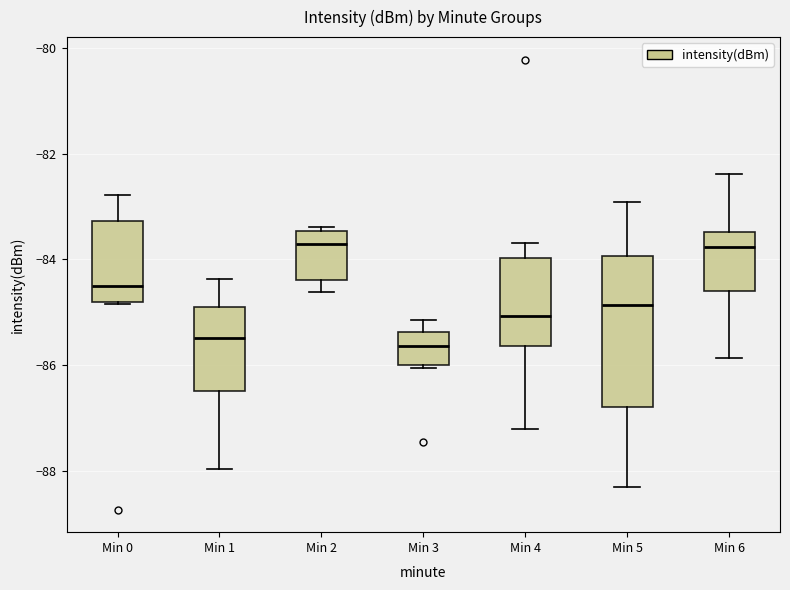

Reading left to right, transcribe this box plot: for each box, give where its median line is, the range the box spans, and where its two whiskers end, as read against the y-axis. The values are not printed on the chart, so give them approximately, as read against the axis.

Min 0: median -84.6, box -84.8 to -83.2, whiskers -84.8 to -82.8
Min 1: median -85.4, box -86.4 to -84.8, whiskers -88.0 to -84.4
Min 2: median -83.8, box -84.4 to -83.4, whiskers -84.6 to -83.4 (just above the box's upper edge)
Min 3: median -85.6, box -86.0 to -85.4, whiskers -86.0 (just below the box's lower edge) to -85.2
Min 4: median -85.0, box -85.6 to -84.0, whiskers -87.2 to -83.6
Min 5: median -84.8, box -86.8 to -84.0, whiskers -88.4 to -83.0
Min 6: median -83.8, box -84.6 to -83.4, whiskers -85.8 to -82.4